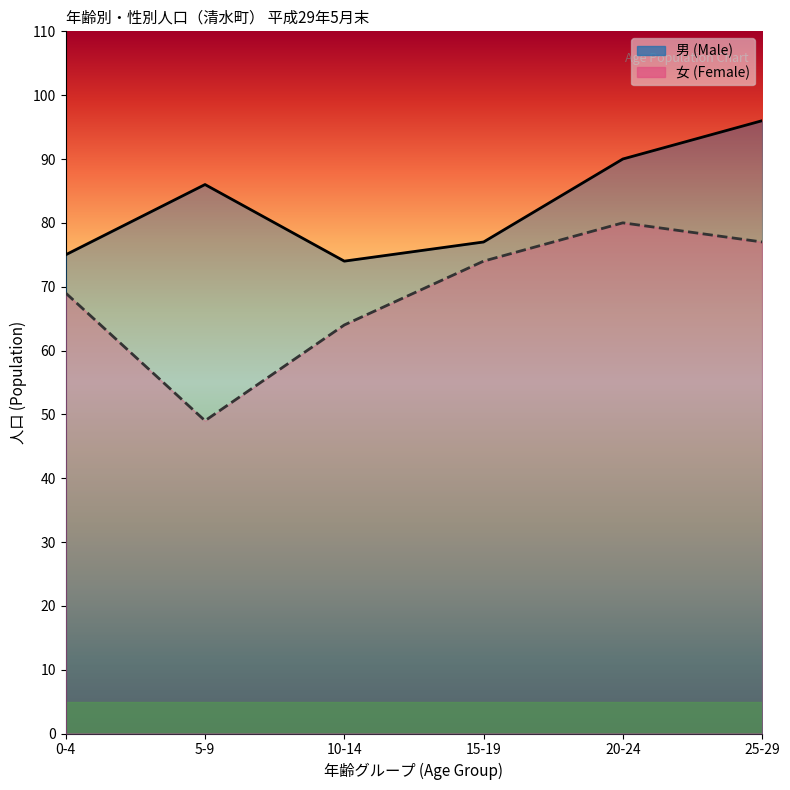

Read the 女 (Female) value at 15-19.

74